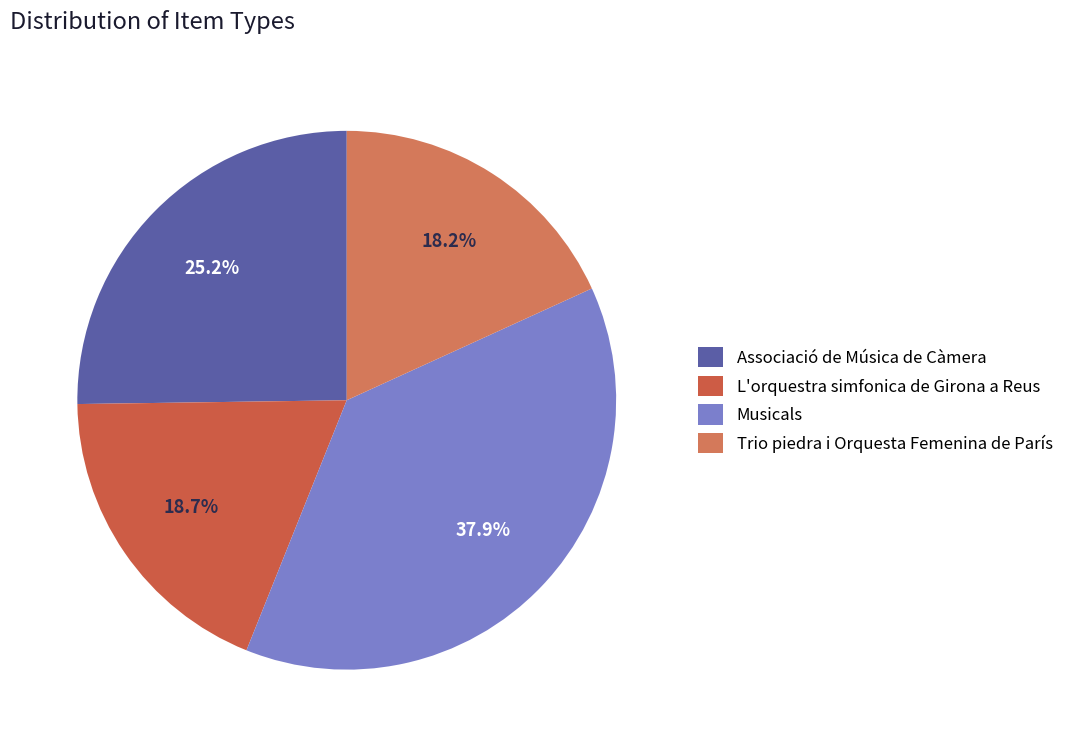

Count the number of slices in the pie.

4